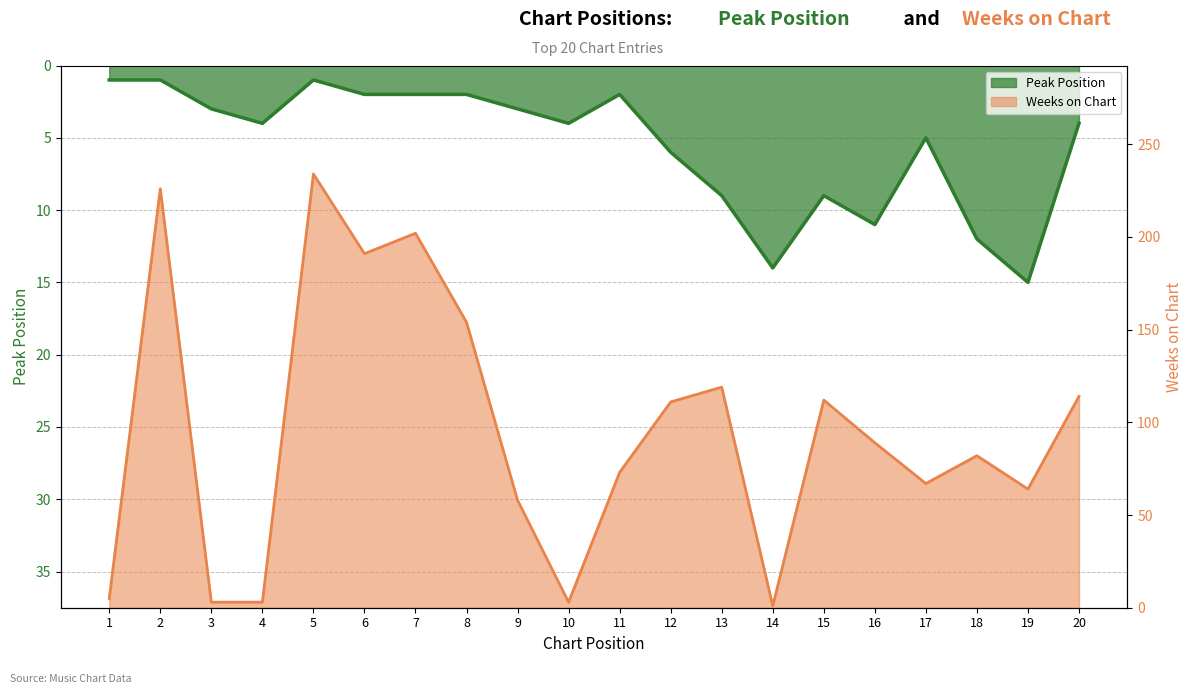

Rank the categories by Peak Position value from lowest to highest.

1, 2, 5, 6, 7, 8, 11, 3, 9, 4, 10, 20, 17, 12, 13, 15, 16, 18, 14, 19